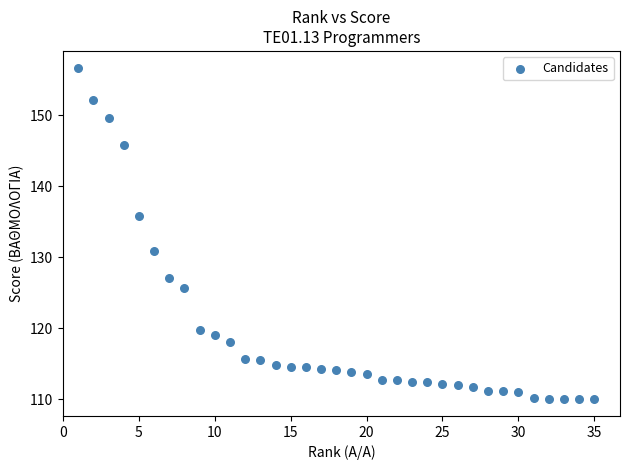

What Y value in the scatter plot is closest to 133?

130.9